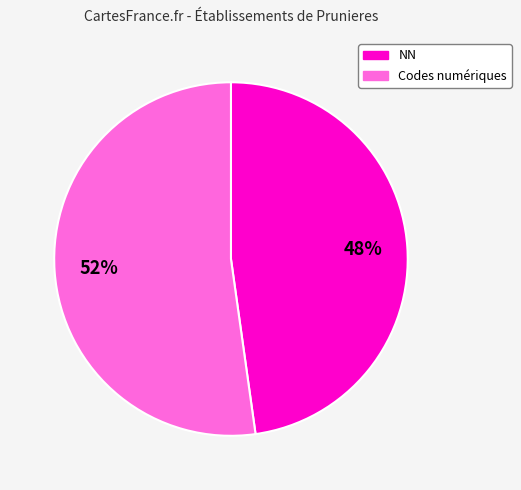

Count the number of slices in the pie.

2